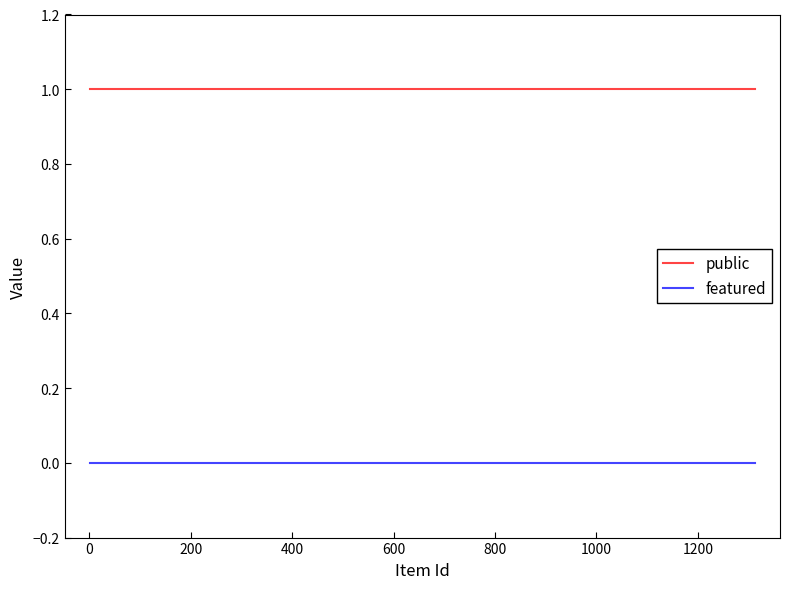

How many series are shown in this chart?

2